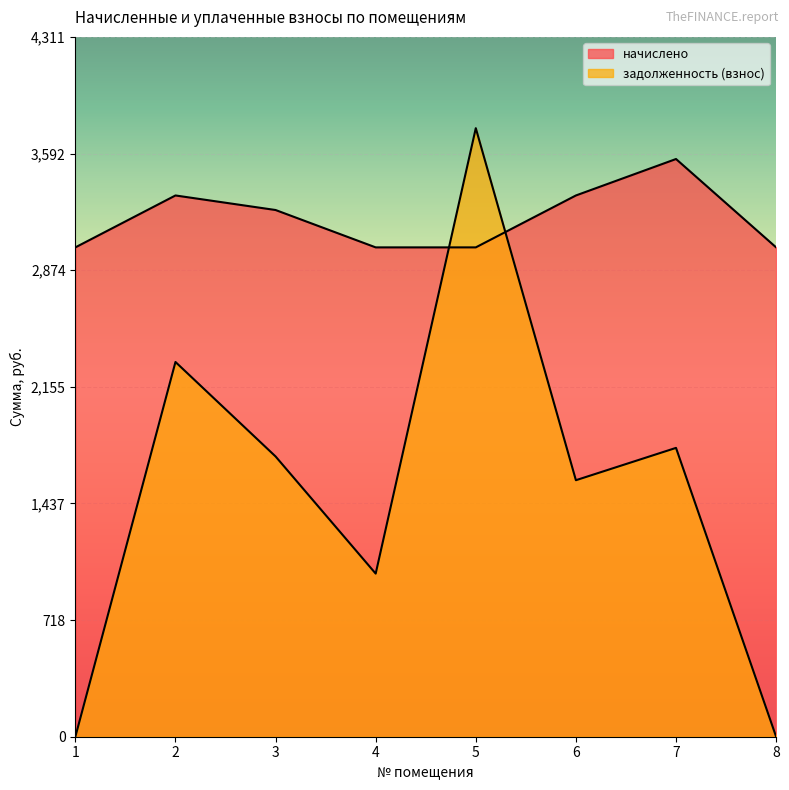

How many data points in начислено are above 3244?

4